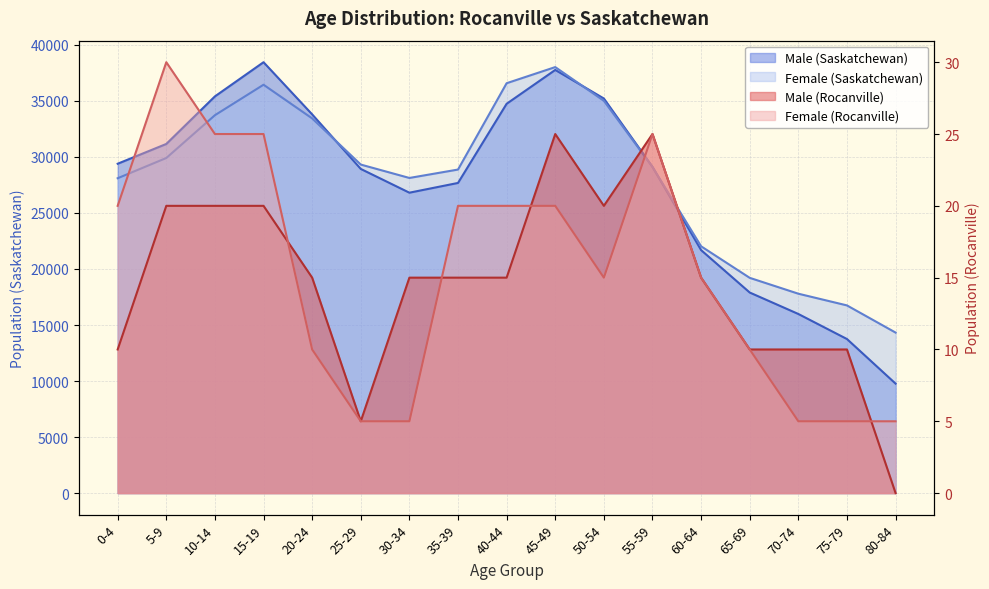

Between 15-19 and 55-59, which series saw the biggest shift?

Male (Saskatchewan)